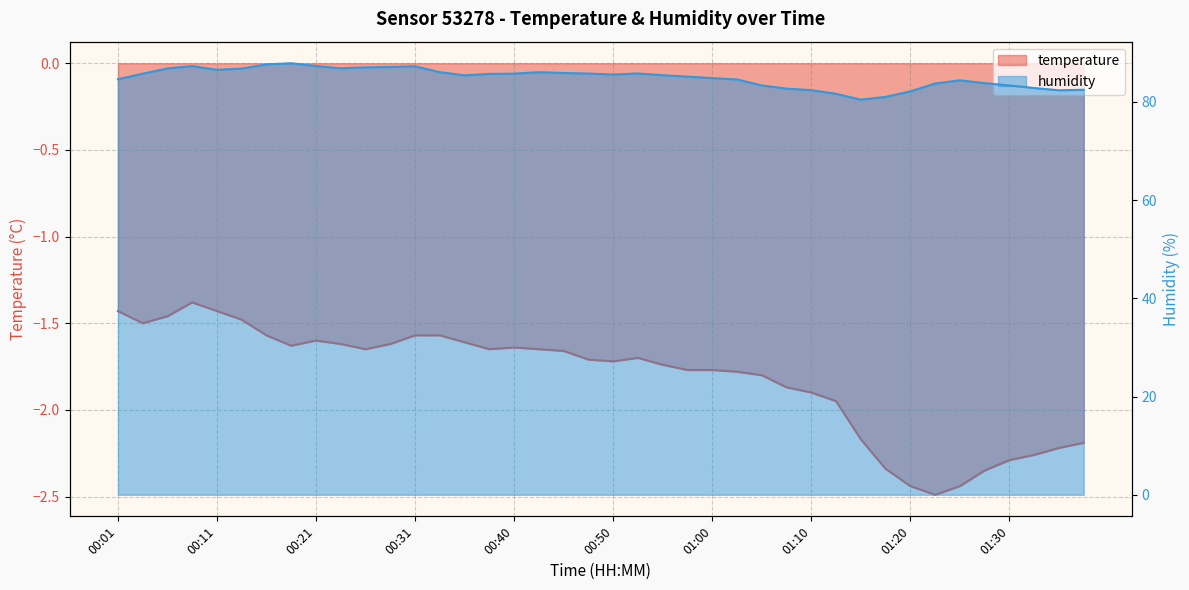

What is the sum of the humidity values at 00:40 and 00:03?

171.4